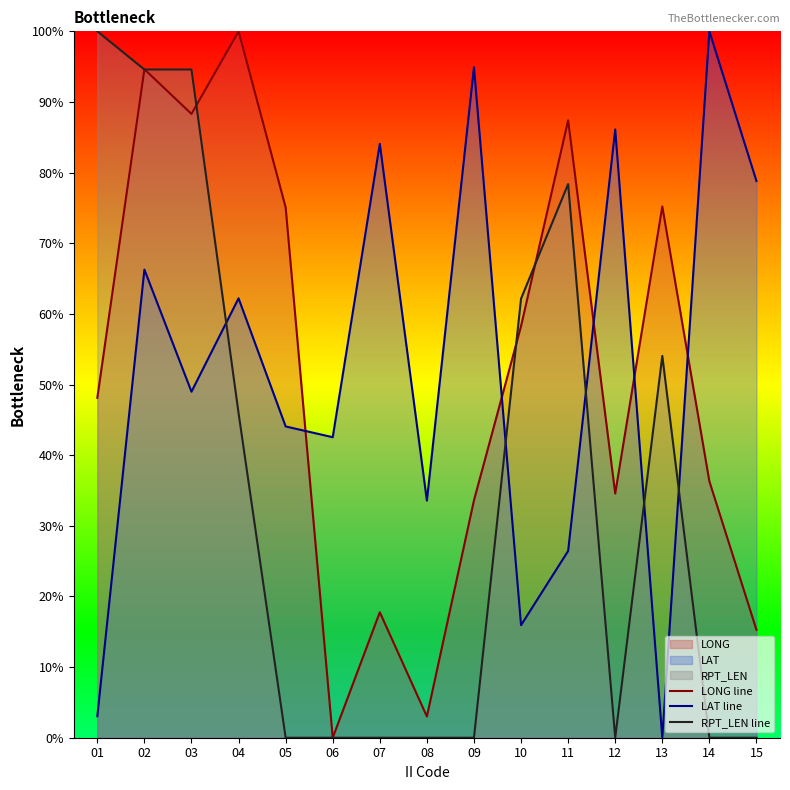

How many data points in RPT_LEN line are above 0?

7